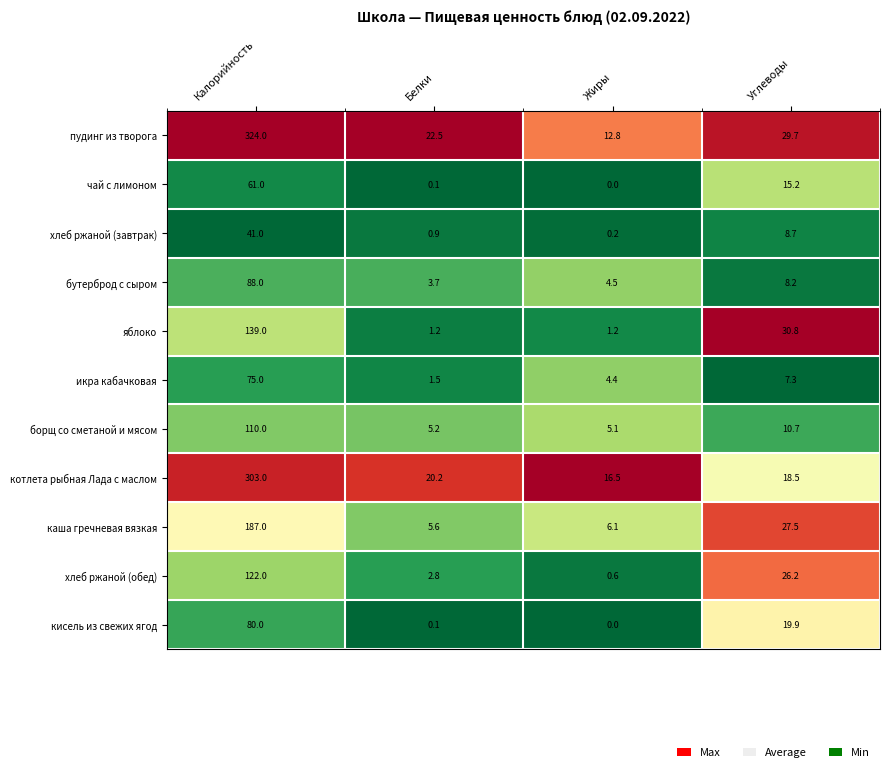

The пудинг из творога series shows 6.6 at Жиры. True or false?

False